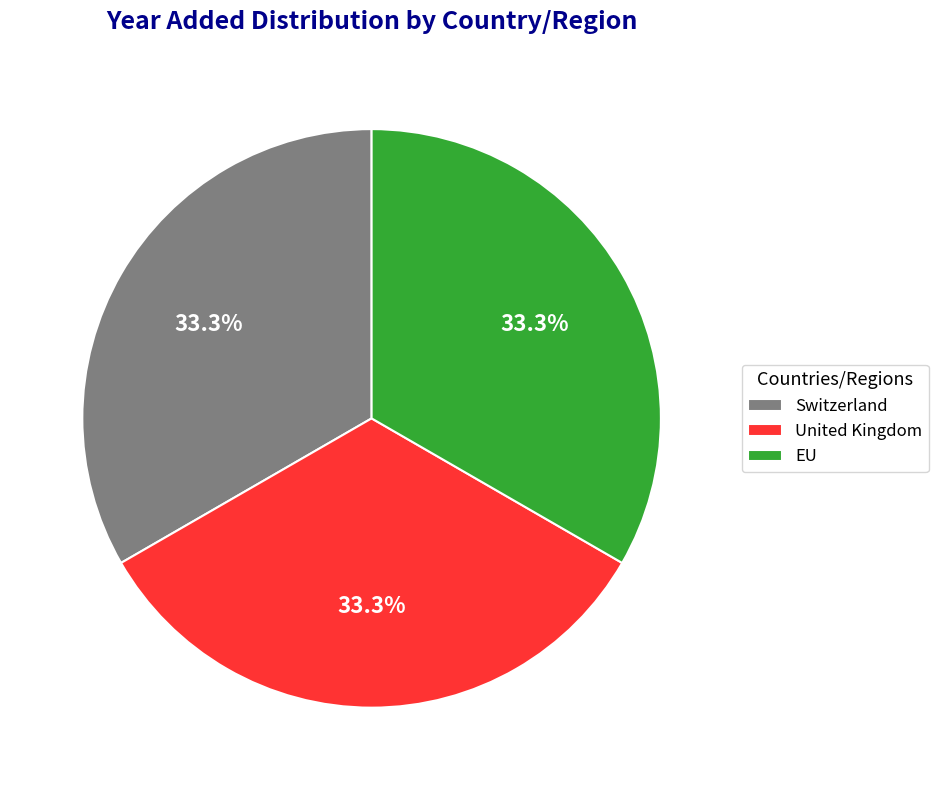

True or false: United Kingdom accounts for 33% of the total.

True